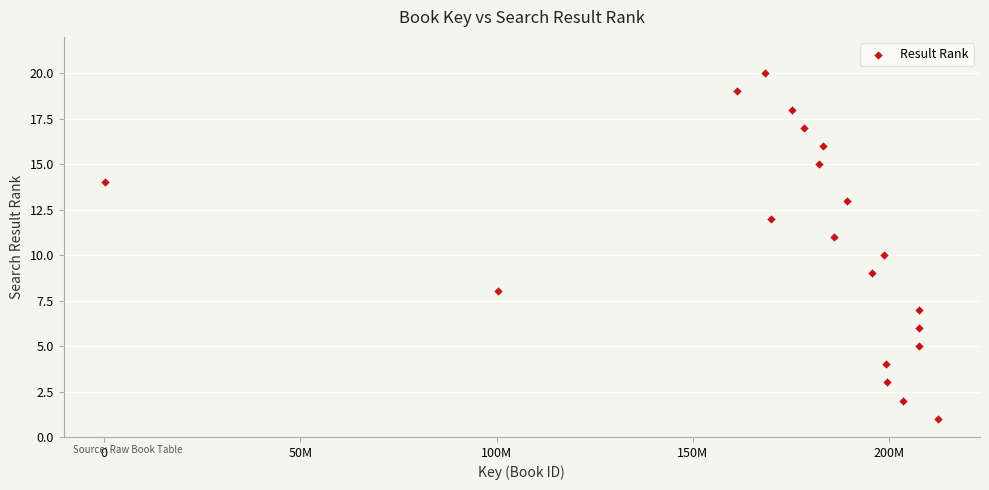

What is the range of Y values (max minus min)?

19